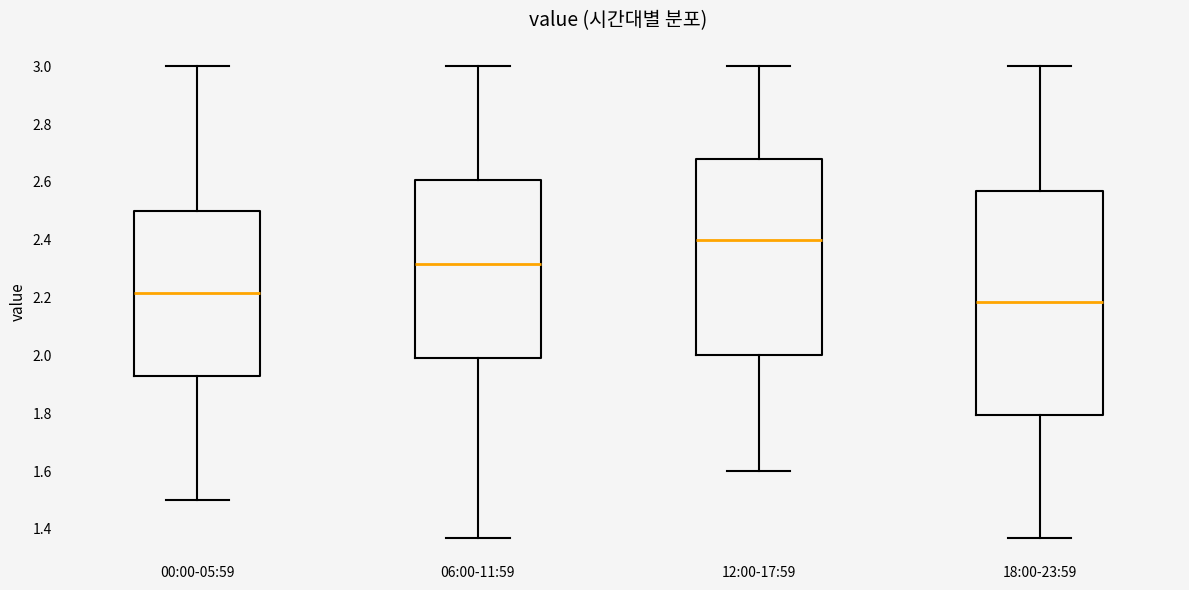

Where is the upper edge of the box for 00:00-05:59 on the y-axis? The values are not printed on the chart, so give them approximately, as read against the axis.

2.50